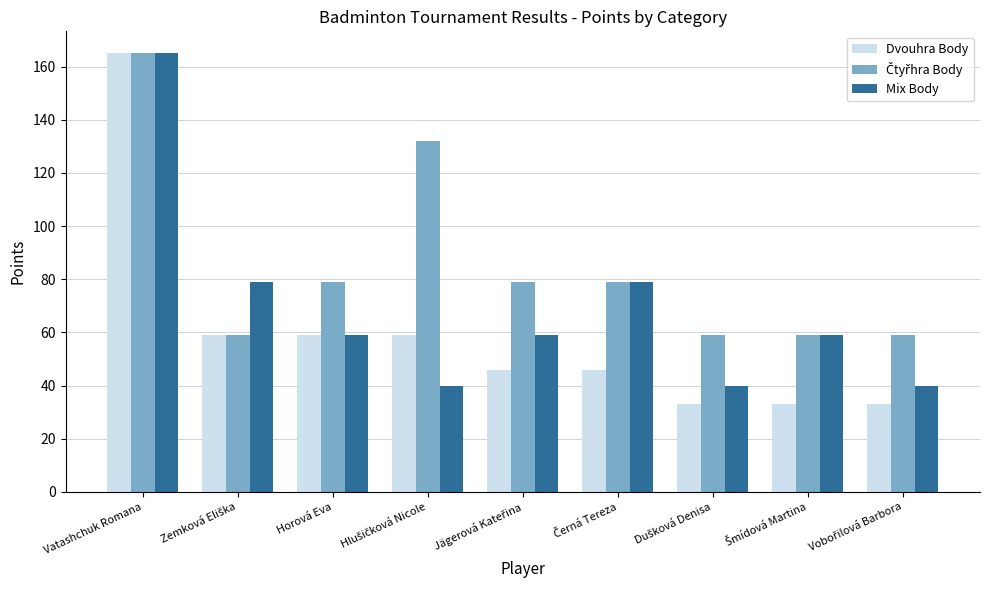

Is it true that Dvouhra Body equals 165 at Vatashchuk Romana?

True